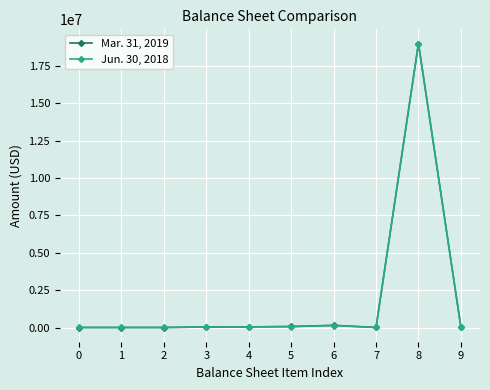

List the series in order of their overall mean, lowest first.

Jun. 30, 2018, Mar. 31, 2019